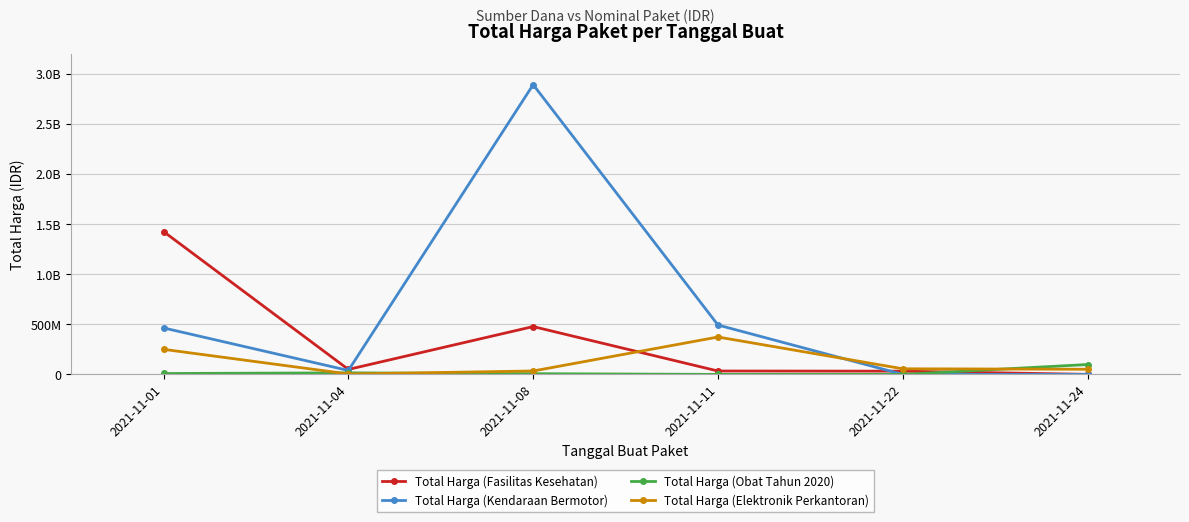

What is the average value of the Total Harga (Fasilitas Kesehatan) series?

336702836